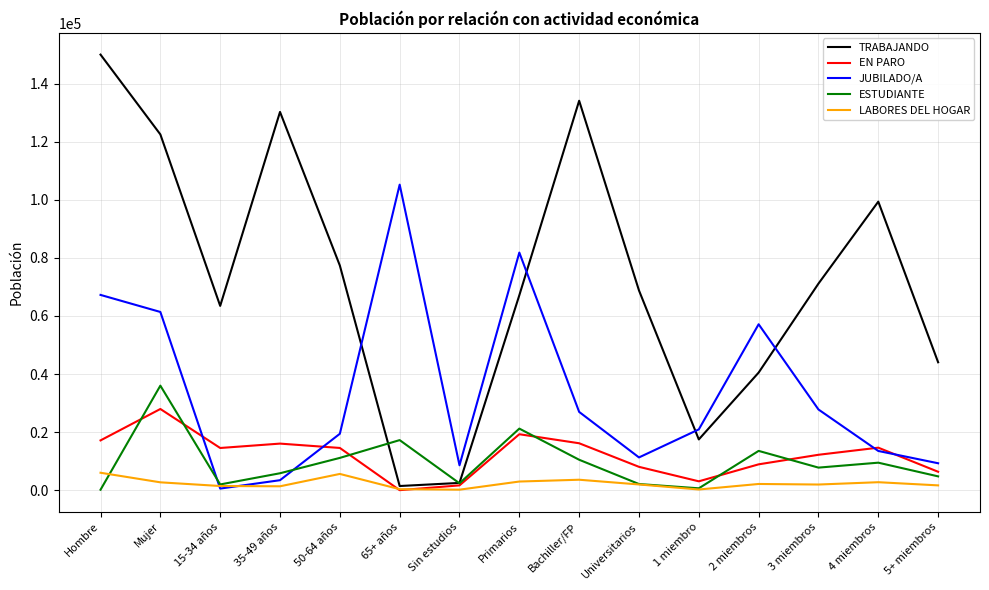

True or false: ESTUDIANTE has a value of 58421.0 at Mujer.

False